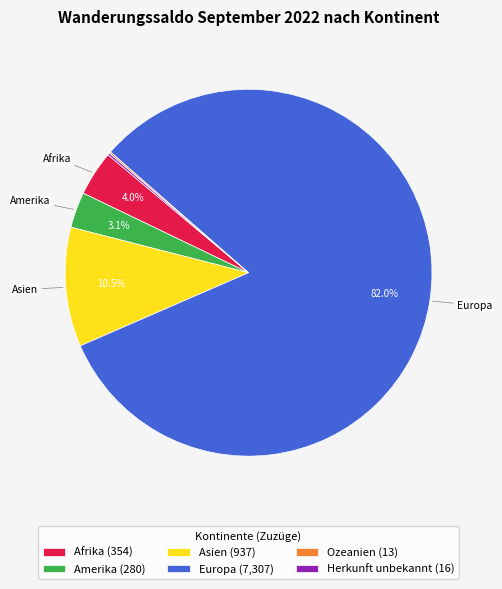

To the nearest percent, what is the average slice percentage?

17%